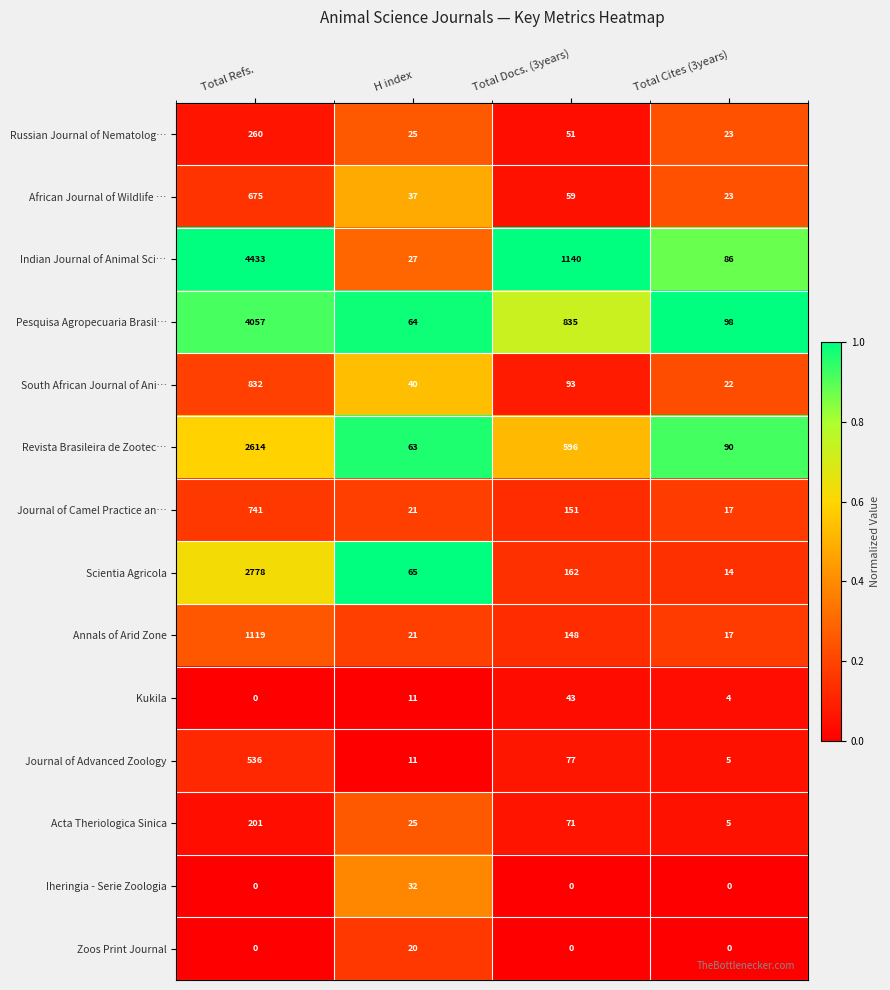

Which series has the largest total across all categories?

Indian Journal of Animal Sci…